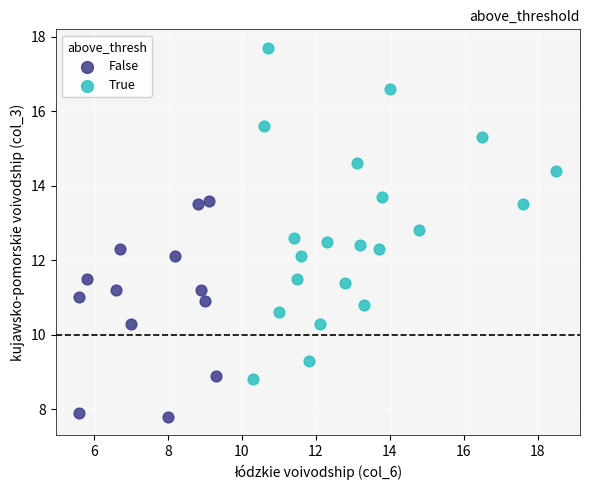

Which series has the widest spread of Y values?

True